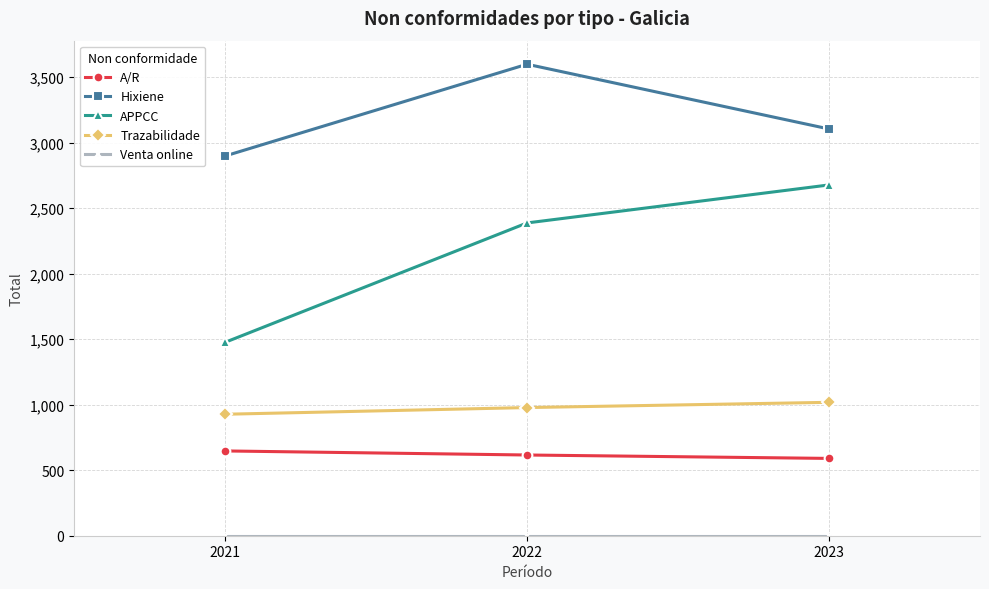

At which category is the sum across all series the highest?

2022